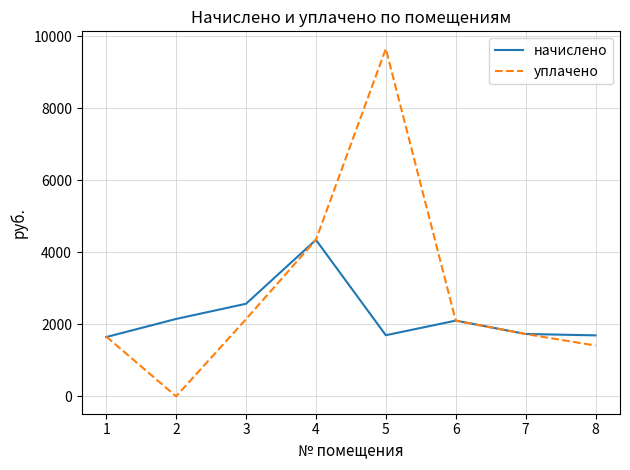

What is the total value across all series at 7?

3462.2